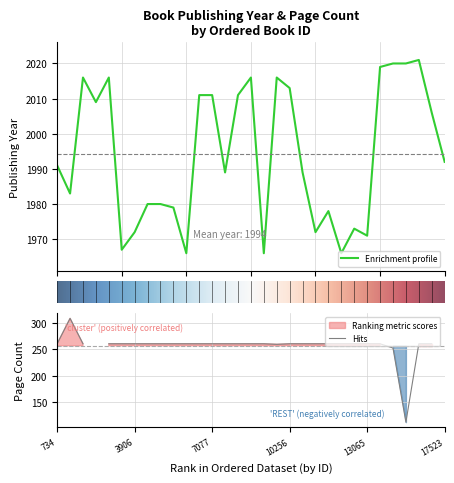

Does the chart have visible grid lines?

Yes